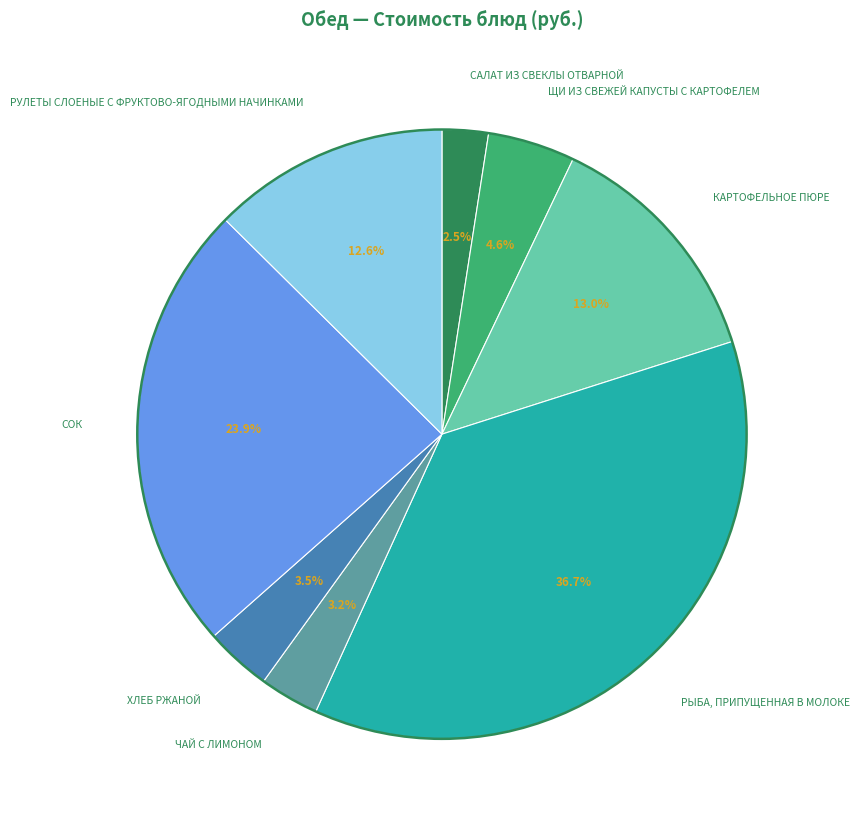

Which has a higher value, СОК or КАРТОФЕЛЬНОЕ ПЮРЕ?

СОК